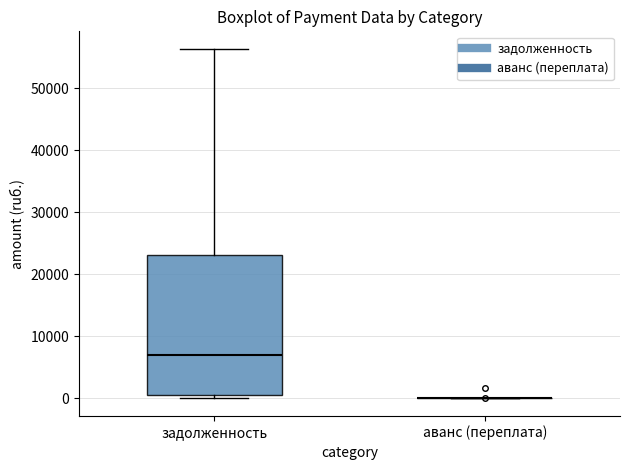

Reading left to right, transcribe this box plot: for each box, give where its median line is, the range the box spans, and where its two whiskers end, as read against the y-axis. The values are not printed on the chart, so give them approximately, as read against the axis.

задолженность: median 7000, box 1000 to 23000, whiskers 0 to 56000
аванс (переплата): box collapsed to a line at 0, whiskers 0 to 0